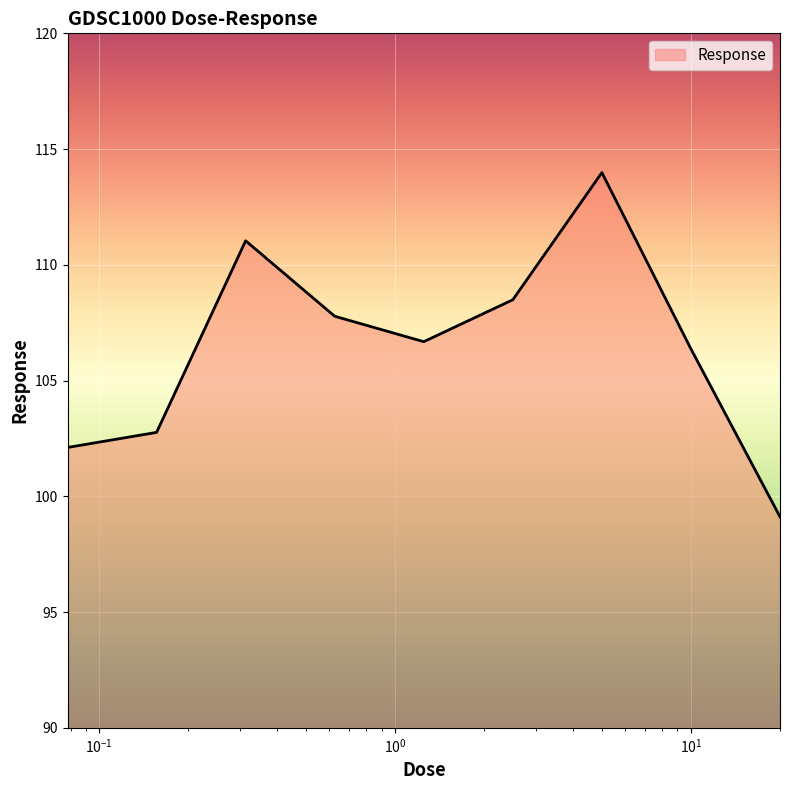

What is the maximum value shown in the chart?

114.0